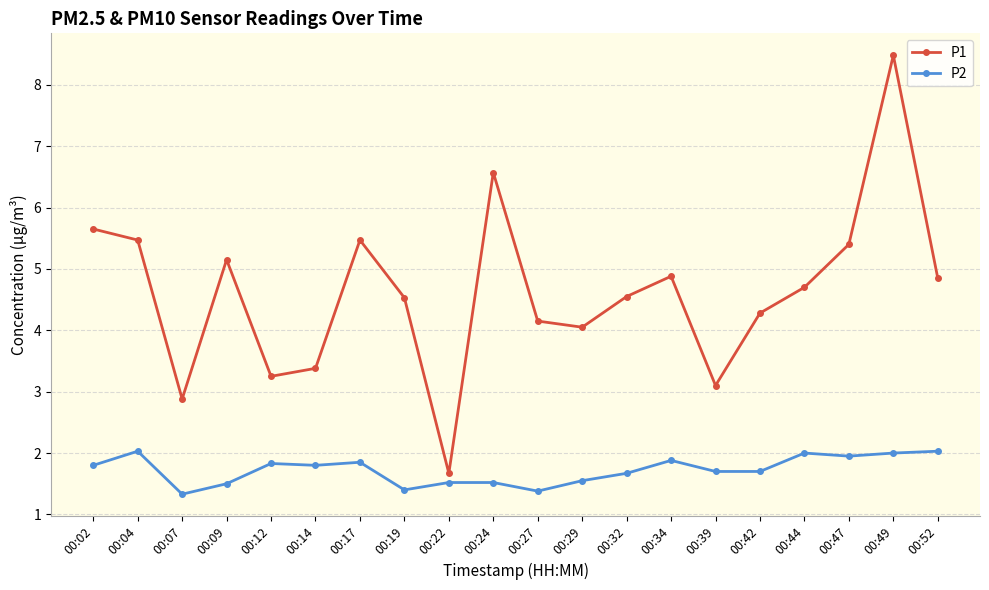

Rank the series by their average value, from lowest to highest.

P2, P1